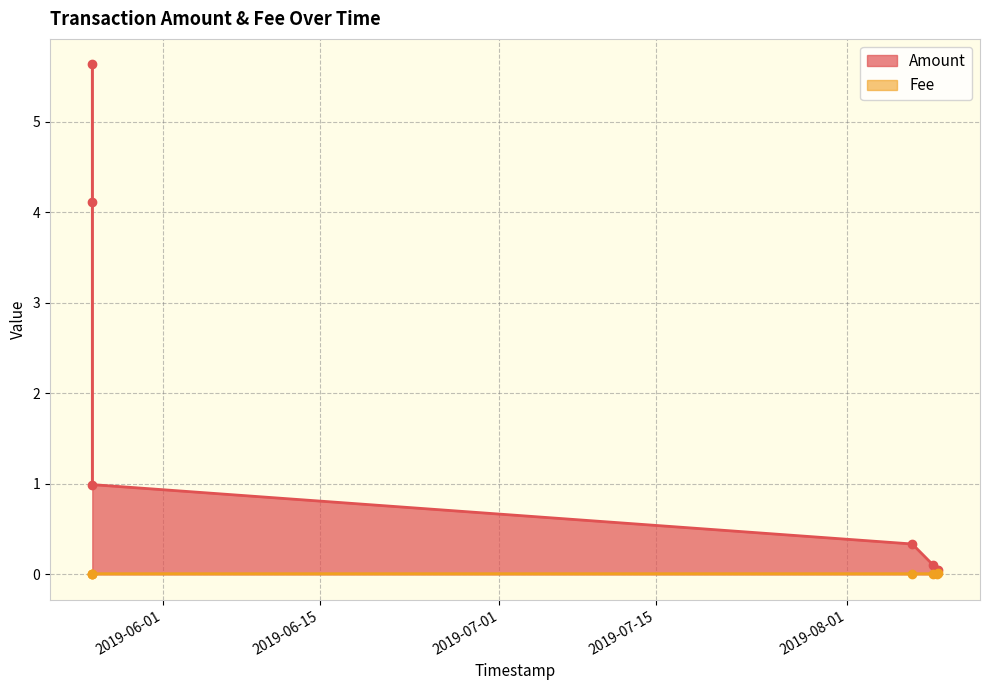

Reading right to left, what are all the values shown in this chart?

Amount: 2019-08-09 03:09:23=0.1	2019-08-09 02:16:03=0.1	2019-08-08 17:51:21=0.1	2019-08-06 20:34:01=0.3	2019-05-25 16:08:19=1.0	2019-05-25 16:08:19=4.1	2019-05-25 16:05:39=5.6
Fee: 2019-08-09 03:09:23=0.0	2019-08-09 02:16:03=0.0	2019-08-08 17:51:21=0.0	2019-08-06 20:34:01=0.0	2019-05-25 16:08:19=0.0	2019-05-25 16:08:19=0.0	2019-05-25 16:05:39=0.0